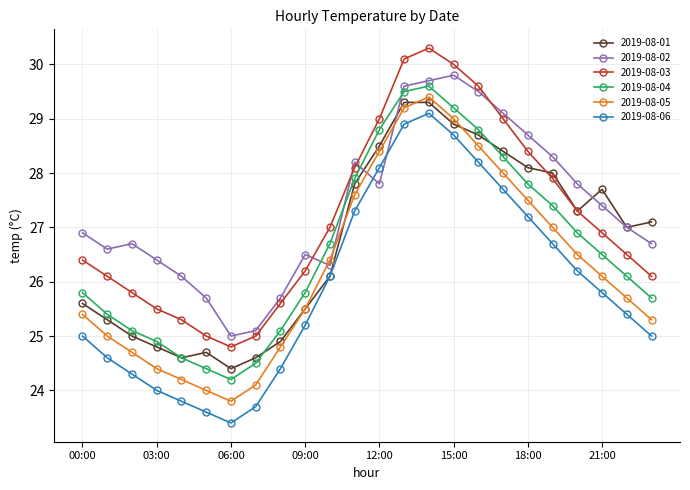

What is the value of the 2019-08-03 point at the 7th from the left?

24.8